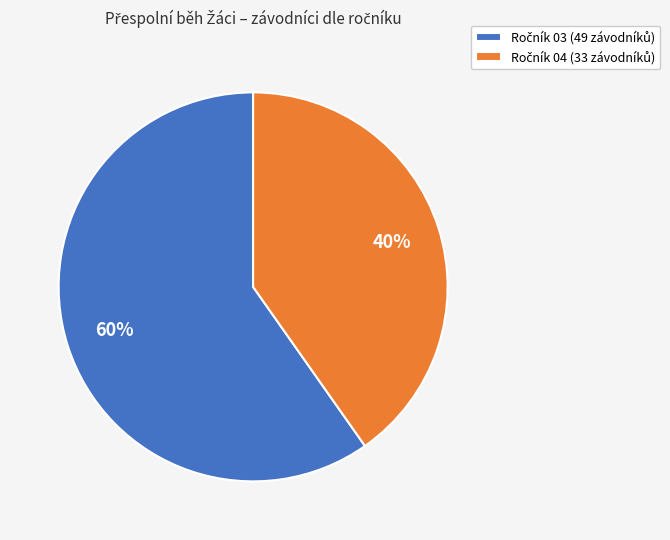

Is there any slice that represents more than half of the pie?

Yes